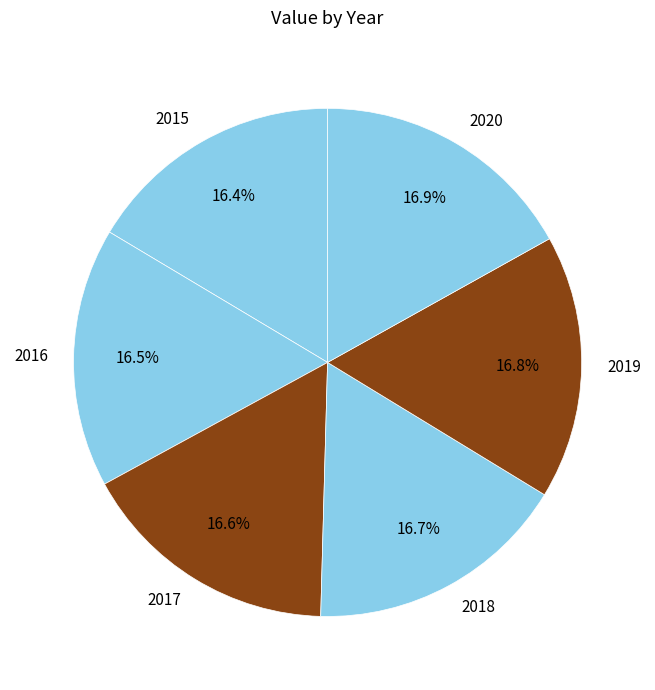

Is the sum of 2015 and 2018 greater than half?

No